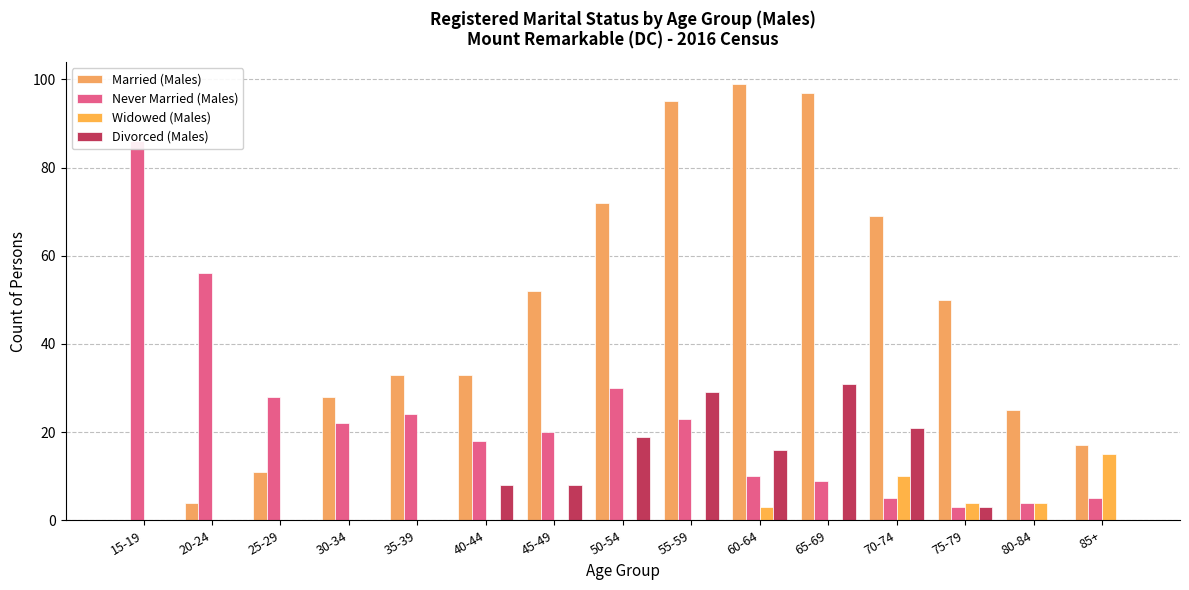

What is the difference between the second highest and second lowest values in the Never Married (Males) series?

52